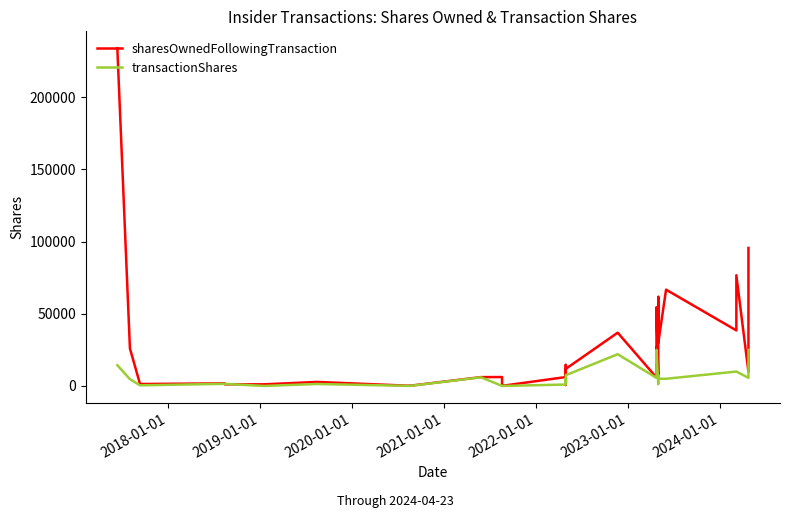

Reading left to right, transcribe all the data shown in this chart.

sharesOwnedFollowingTransaction: 234008	25987	1358	1810	1120	1139	2801	141	176	6141	6188	223	94	6180	675	14617	2114	11861	36920	5851	26992	15362	54596	6432	18261	61730	29742	66730	38501	76724	9807	30554	50876	95636
transactionShares: 14375	4715	454	1486	1443	28	1370	69	69	6000	68	68	11	1000	1250	5000	2500	7500	22000	5625	22500	16250	25000	1250	2500	7500	5000	5000	10000	10000	5625	16250	22500	25000